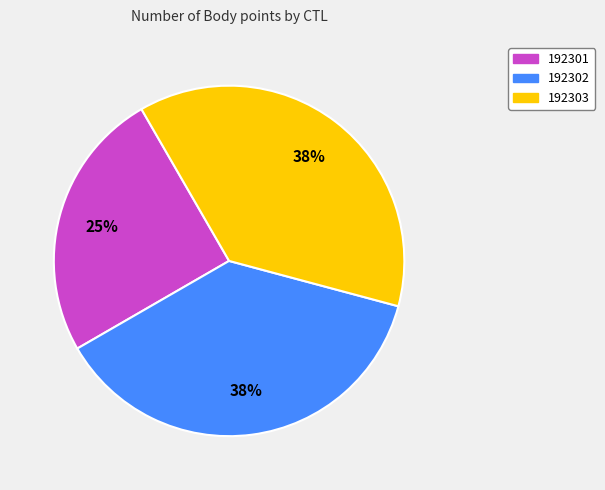

Does any single category account for the majority?

No